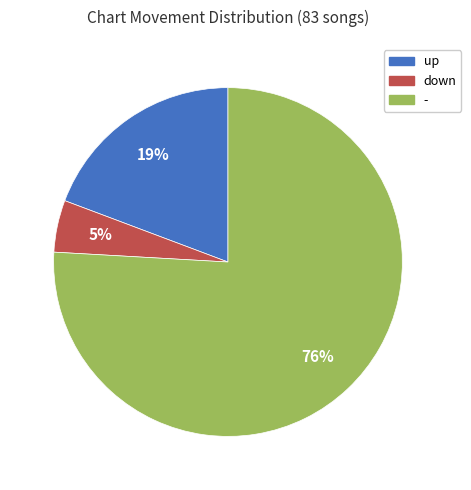

To the nearest percent, what is the combined percentage of down and -?

81%